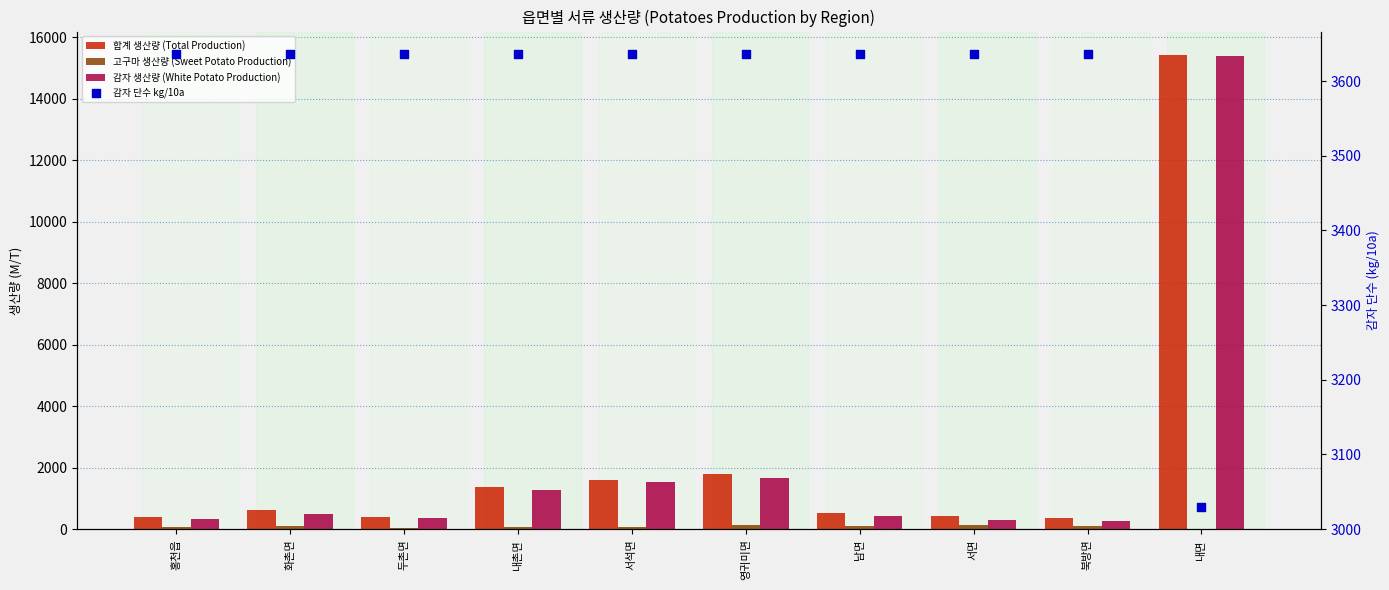

Which series has the largest Y range (max minus min)?

감자 생산량 (White Potato Production)